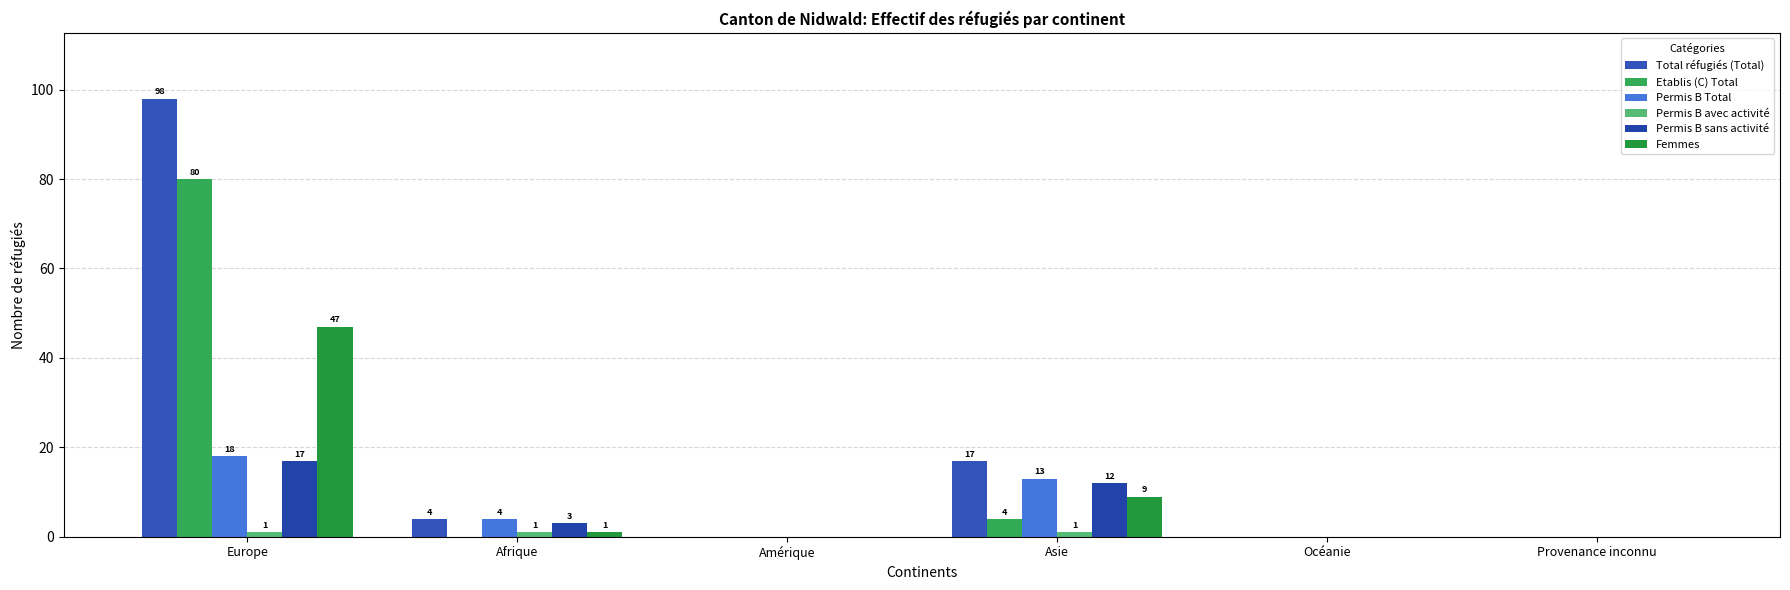

The Total réfugiés (Total) series shows 68 at Océanie. True or false?

False